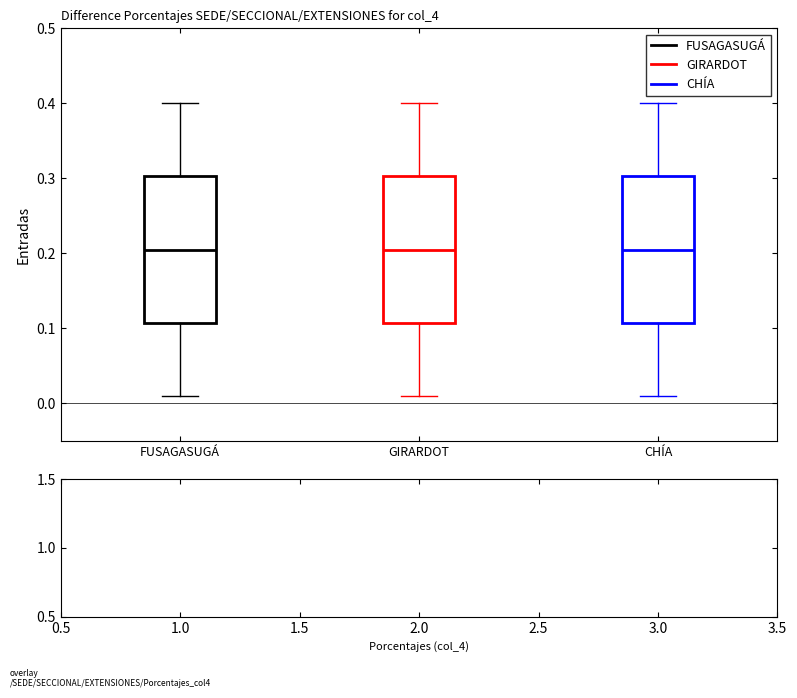

Where does the median line of the box for FUSAGASUGÁ sit on the y-axis? The values are not printed on the chart, so give them approximately, as read against the axis.

0.21